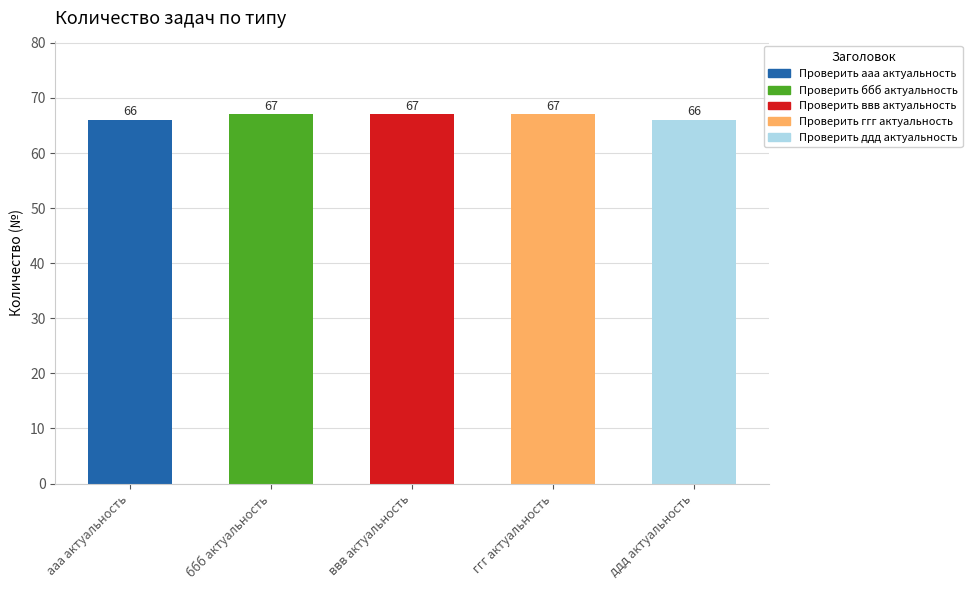

Reading left to right, extract all data points from this chart.

66	67	67	67	66